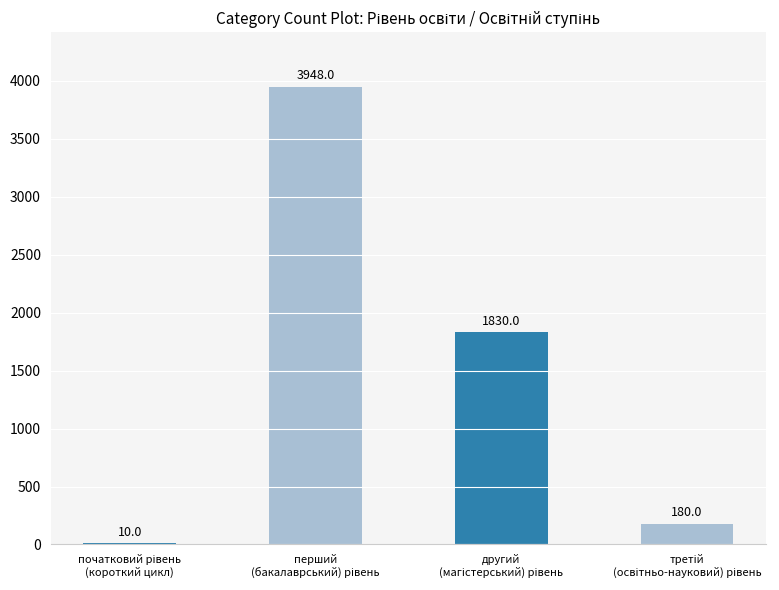

What is the maximum value shown in the chart?

3948